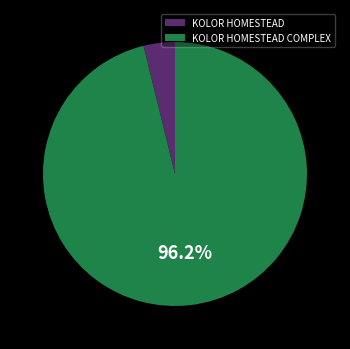

What percentage is the KOLOR HOMESTEAD COMPLEX slice, to the nearest percent?

96%